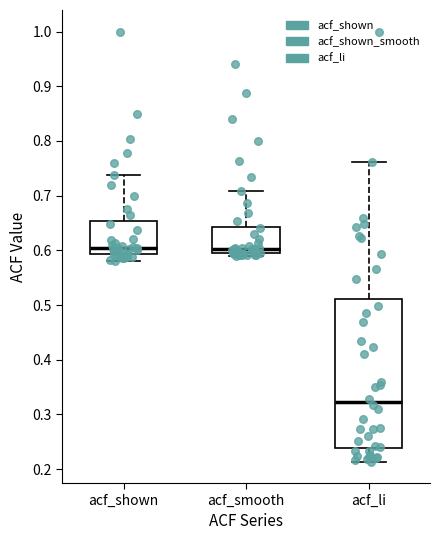

Where does the upper whisker of the box for acf_shown end on the y-axis? The values are not printed on the chart, so give them approximately, as read against the axis.

0.74